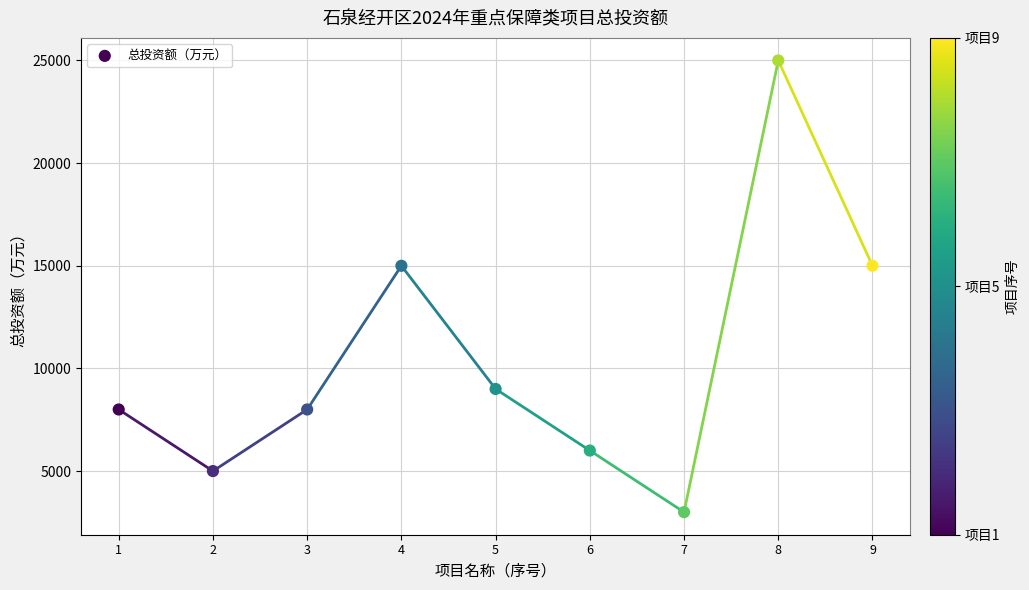

What is the range of Y values (max minus min)?

22000